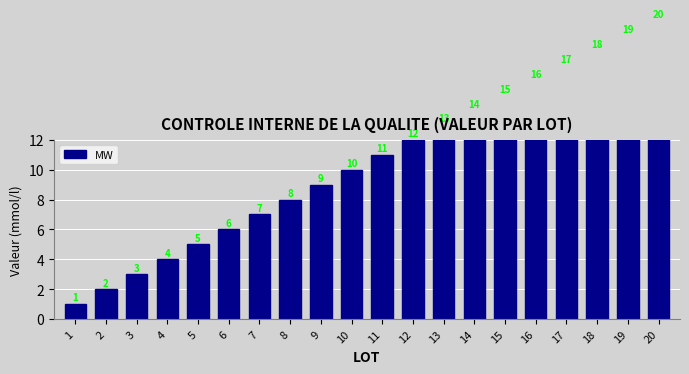

What is the change in value from 2 to 7?

+5